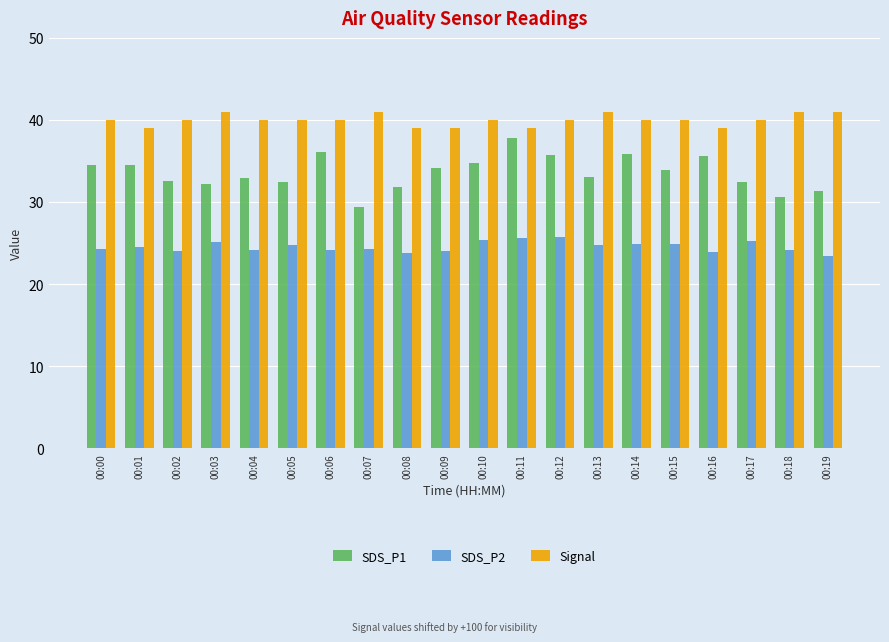

Is the value of SDS_P2 at 00:09 greater than the value of SDS_P1 at 00:11?

No